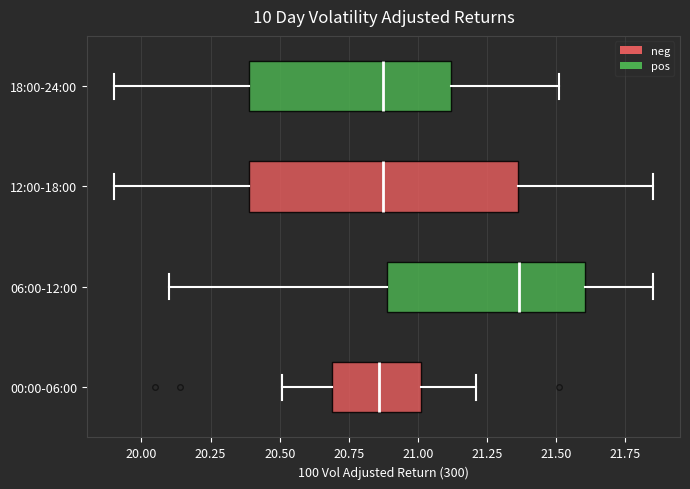

Where does the left whisker of the box for 18:00-24:00 end on the x-axis? The values are not printed on the chart, so give them approximately, as read against the axis.

19.90